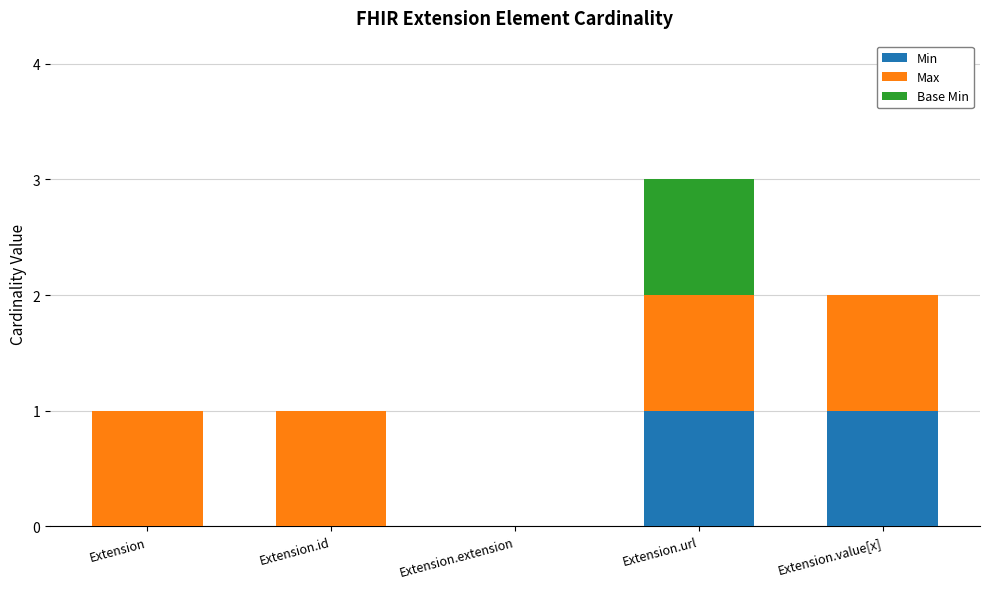

At which category is the sum across all series the highest?

Extension.url